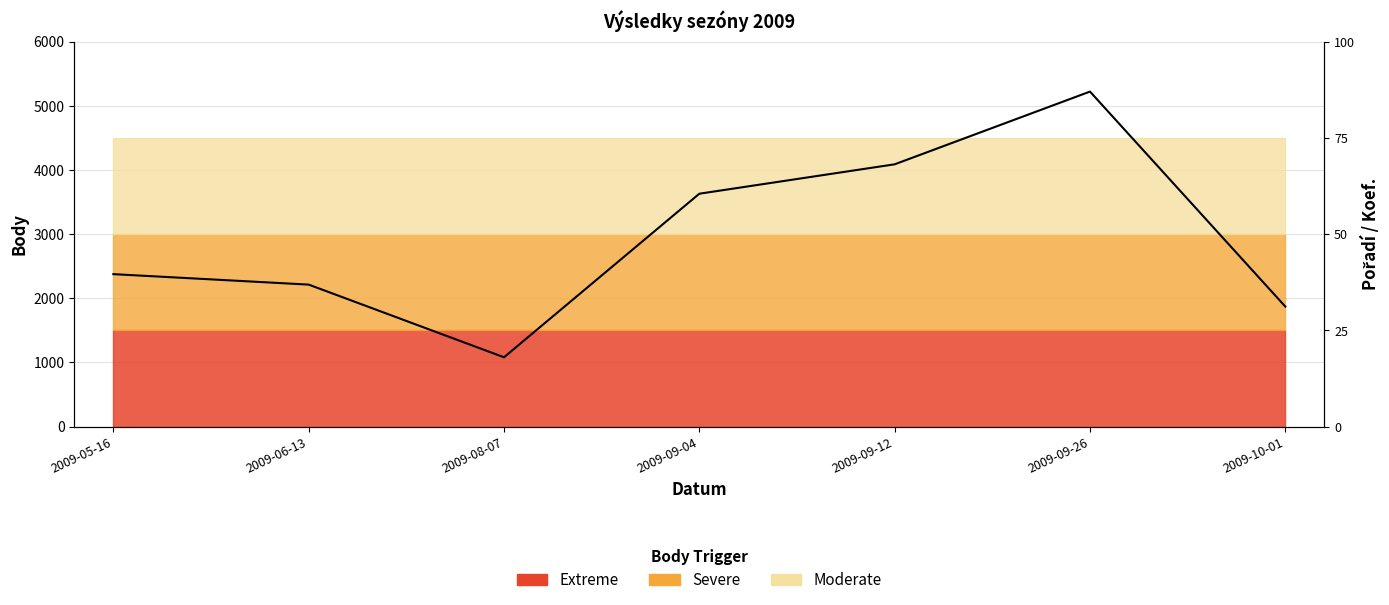

Where is the data nearest to the value 3150?

2009-09-04